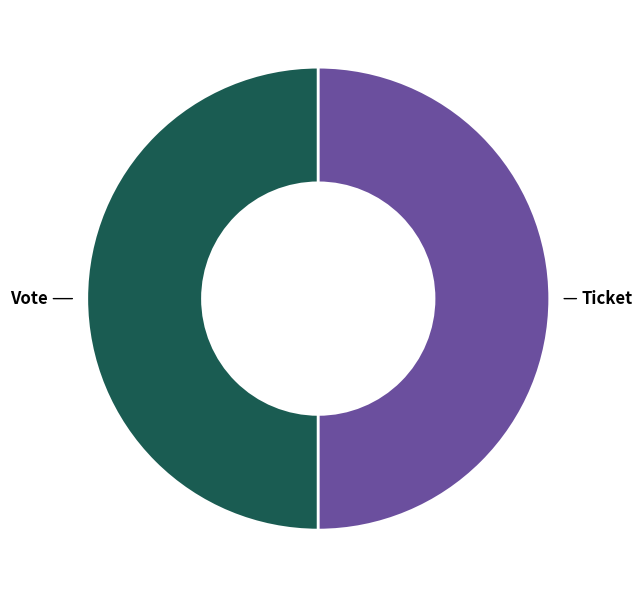

To the nearest percent, what is the average slice percentage?

50%